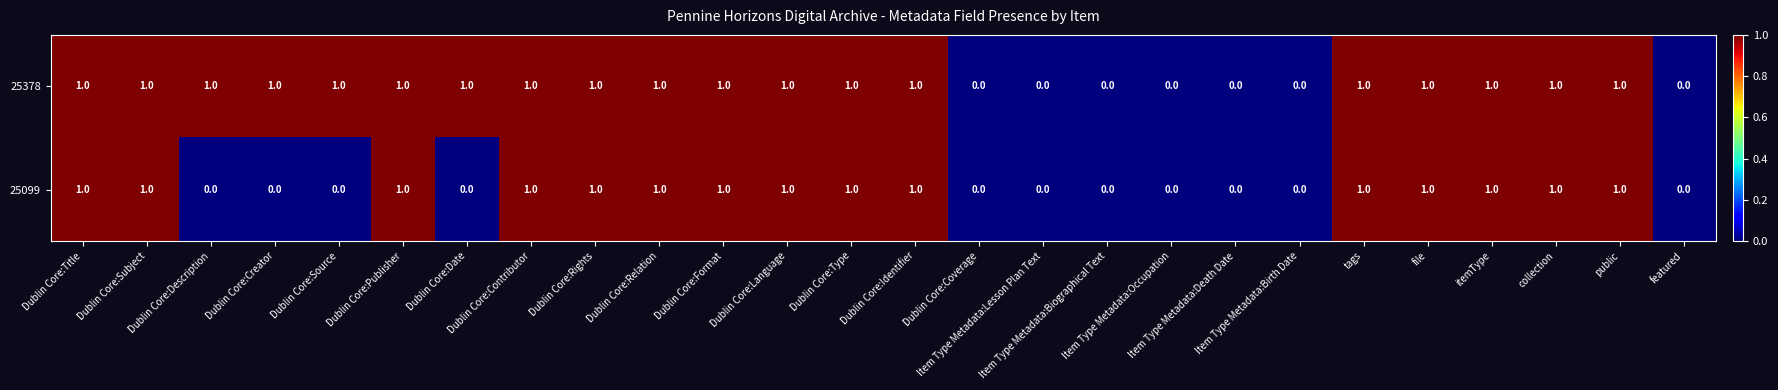

How many 25378 values are between 0 and 1?

26